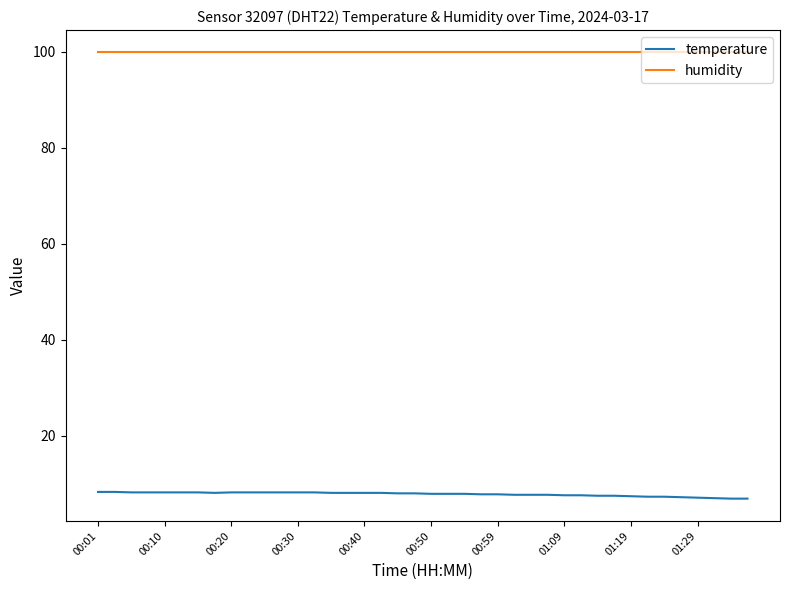

Which series has the largest total across all categories?

humidity